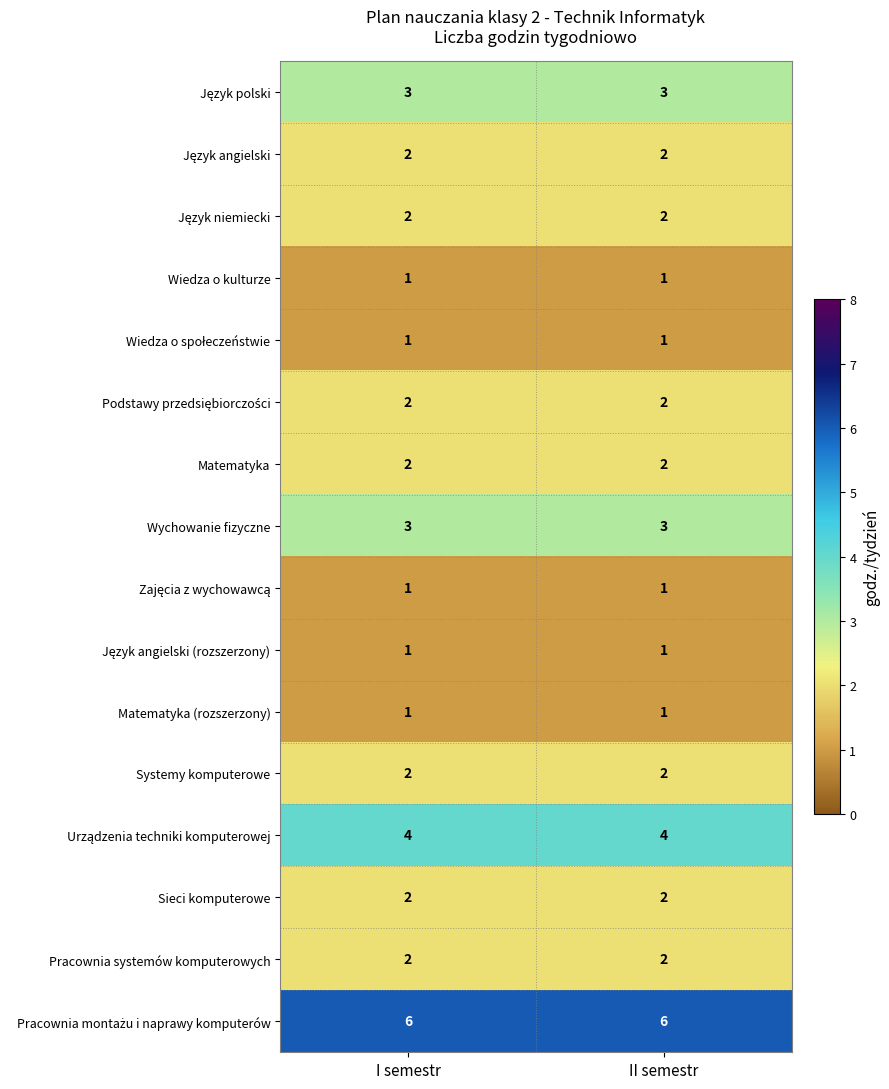

Is it true that Matematyka (rozszerzony) equals 1 at II semestr?

True